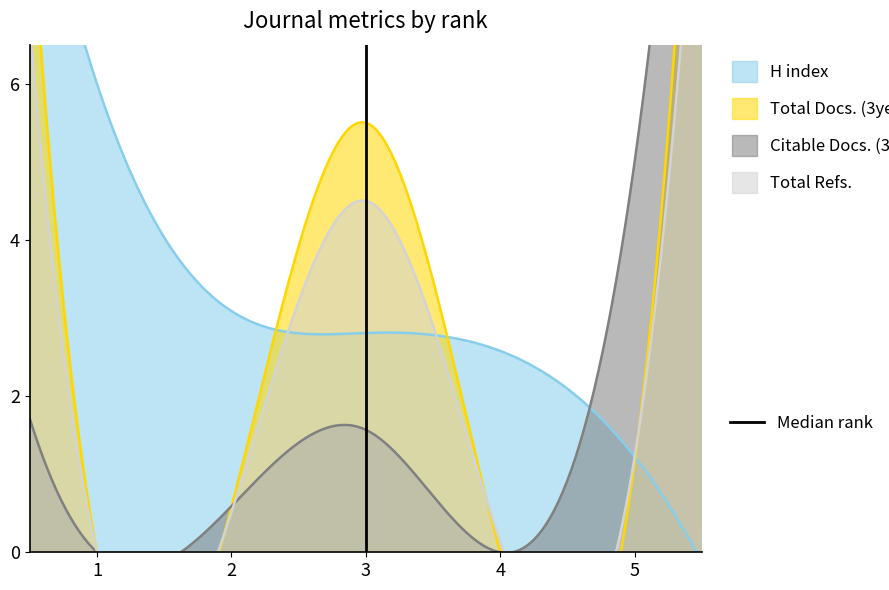

Does the chart have visible grid lines?

No